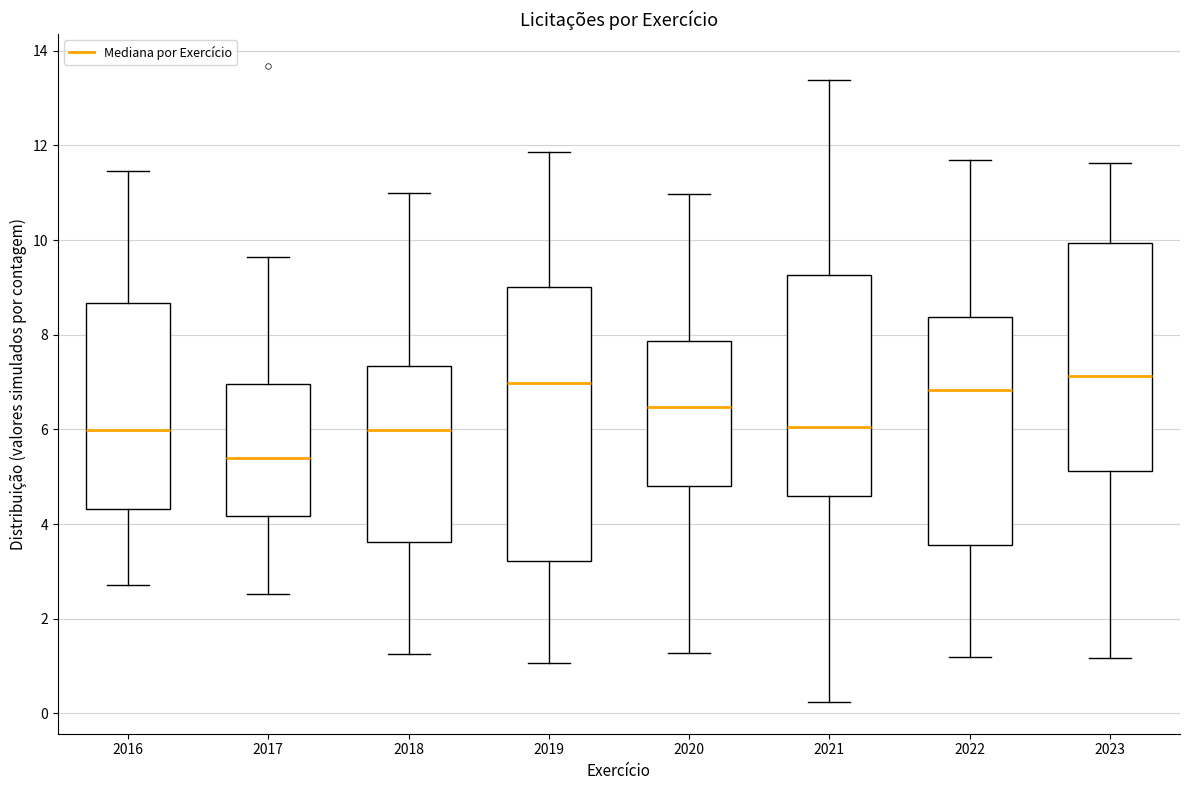

Which box is the tallest, from its lower edge to its upper edge?

2019